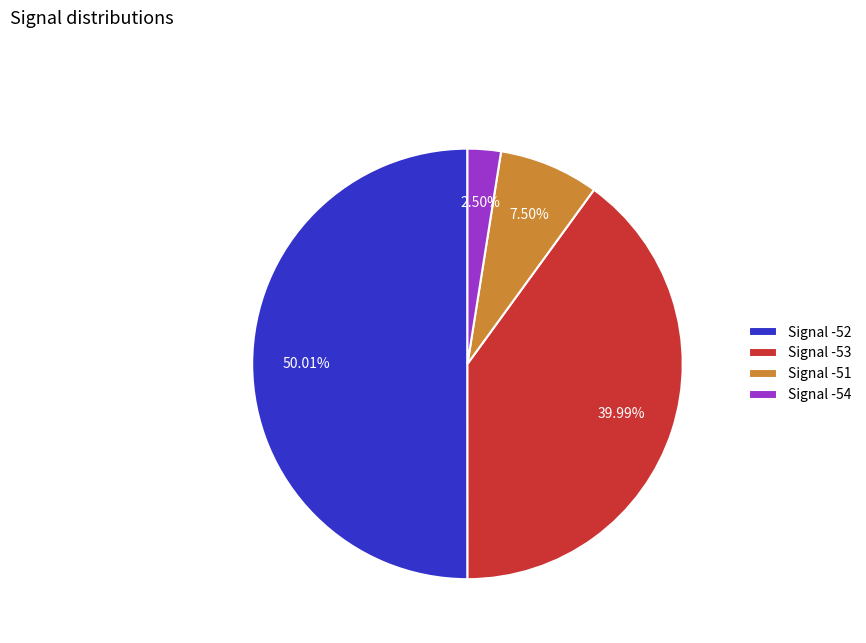

Approximately how many times larger is the value at Signal -52 compared to Signal -54?

20.0